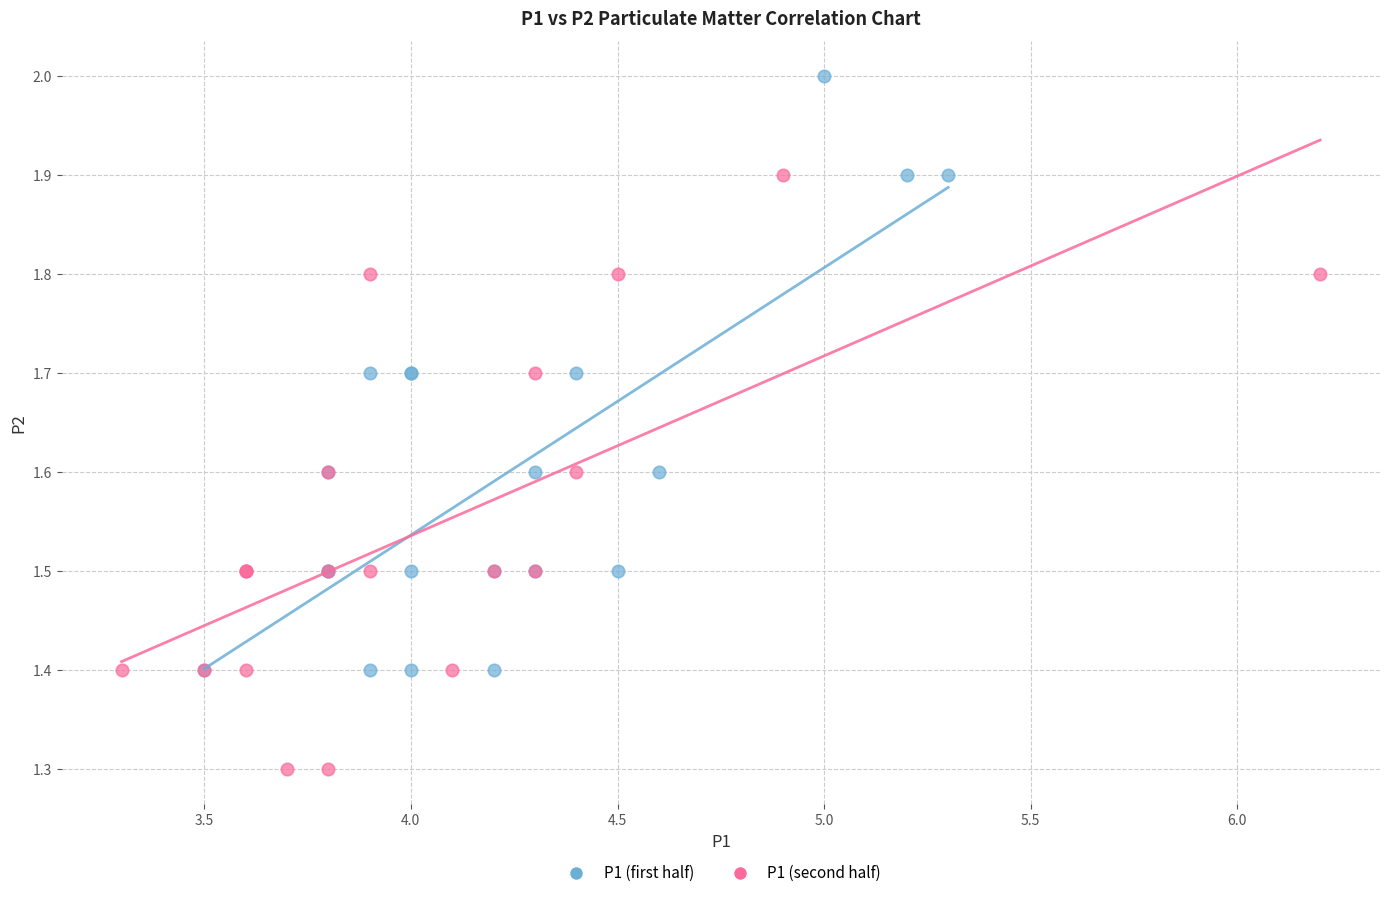

What are all the series names shown in the legend?

P1 (first half), P1 (second half)